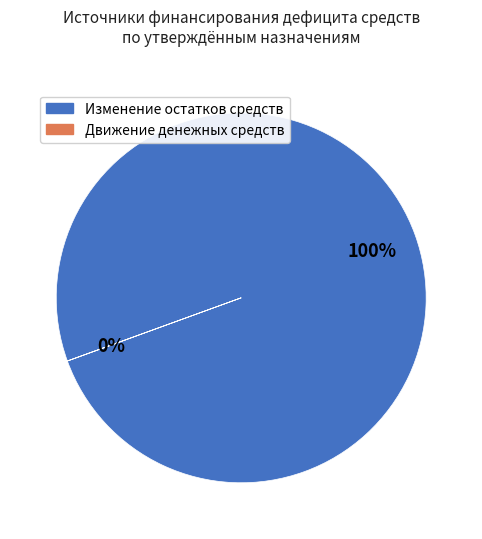

Is there a majority slice in this chart?

Yes